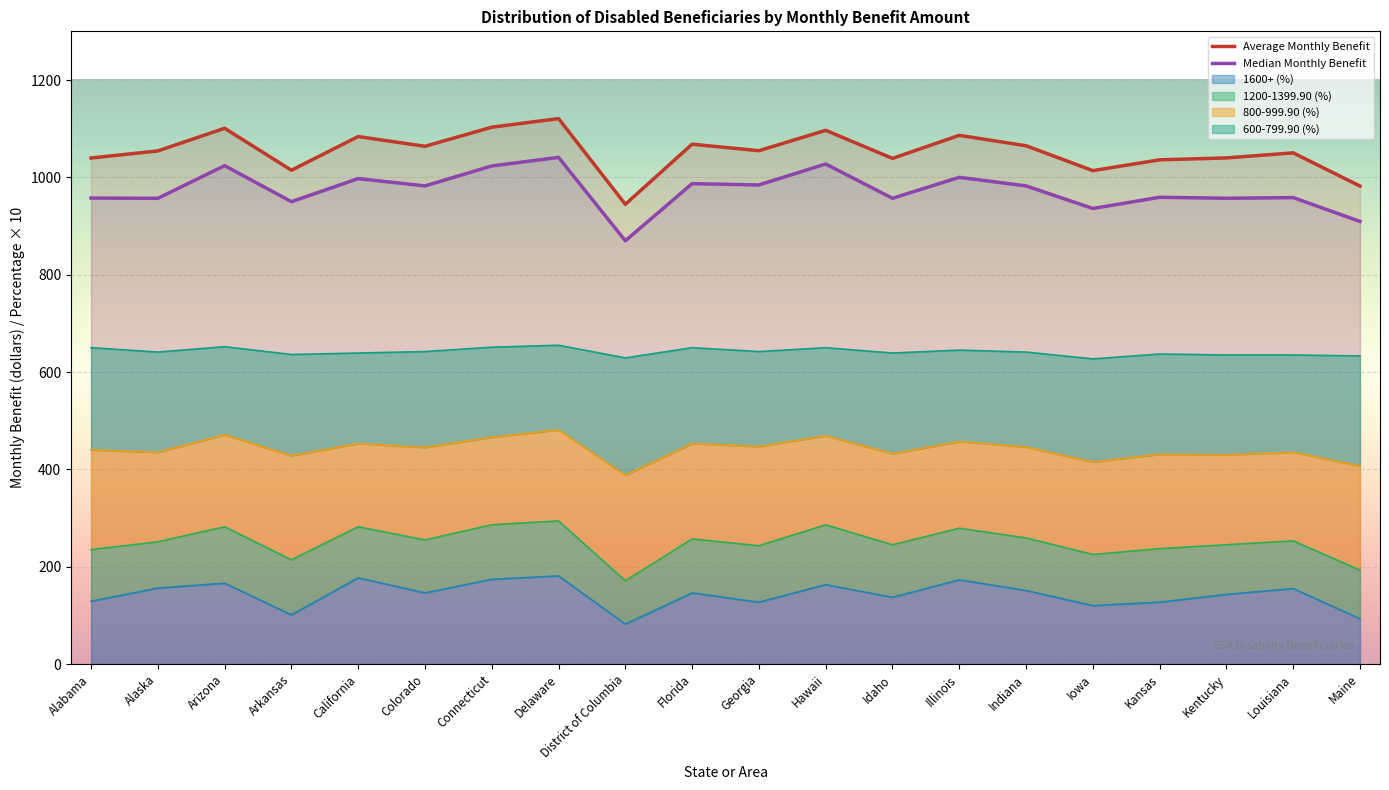

Reading left to right, extract all data points from this chart.

Average Monthly Benefit: 1039.7	1054.3	1100.8	1014.6	1083.8	1063.8	1103.0	1120.7	944.6	1068.1	1054.7	1096.6	1038.9	1086.3	1064.9	1013.8	1036.0	1039.9	1050.3	982.1
Median Monthly Benefit: 957.4	956.9	1024.0	950.0	997.4	982.4	1023.4	1041.0	869.7	987.0	984.4	1027.4	957.0	1000.0	982.4	936.0	959.0	957.0	958.4	909.4
1600+ (%): 129.0	156.0	166.0	101.0	177.0	146.0	174.0	181.0	82.0	146.0	127.0	163.0	137.0	173.0	151.0	120.0	127.0	143.0	155.0	93.0